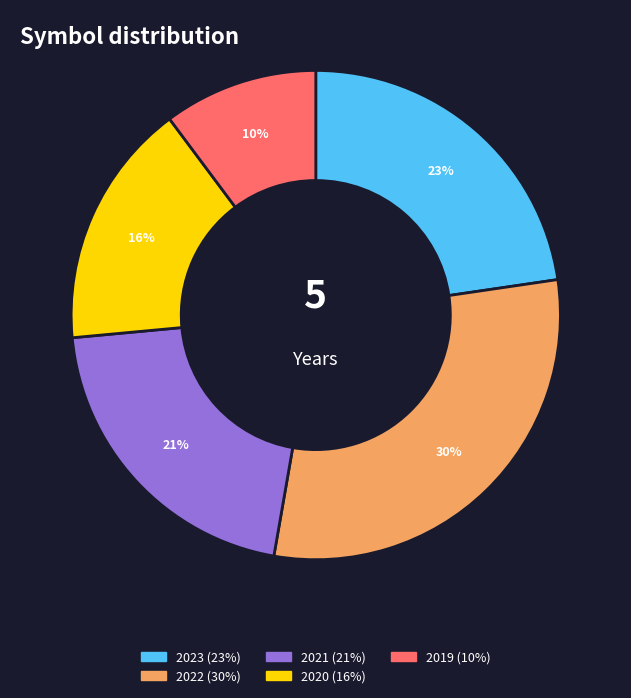

Is there any slice that represents more than half of the pie?

No